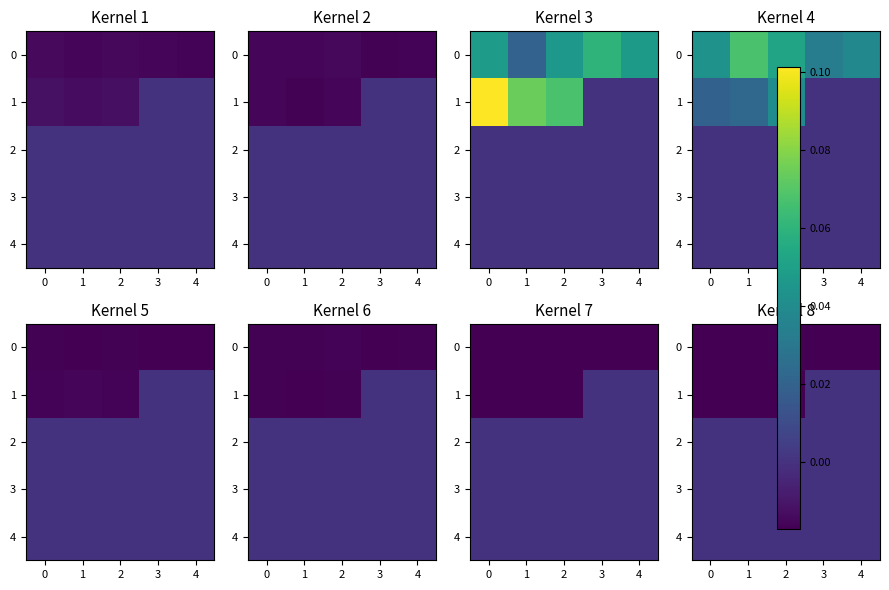

True or false: 0 has a value of -0.0 at 2.

True